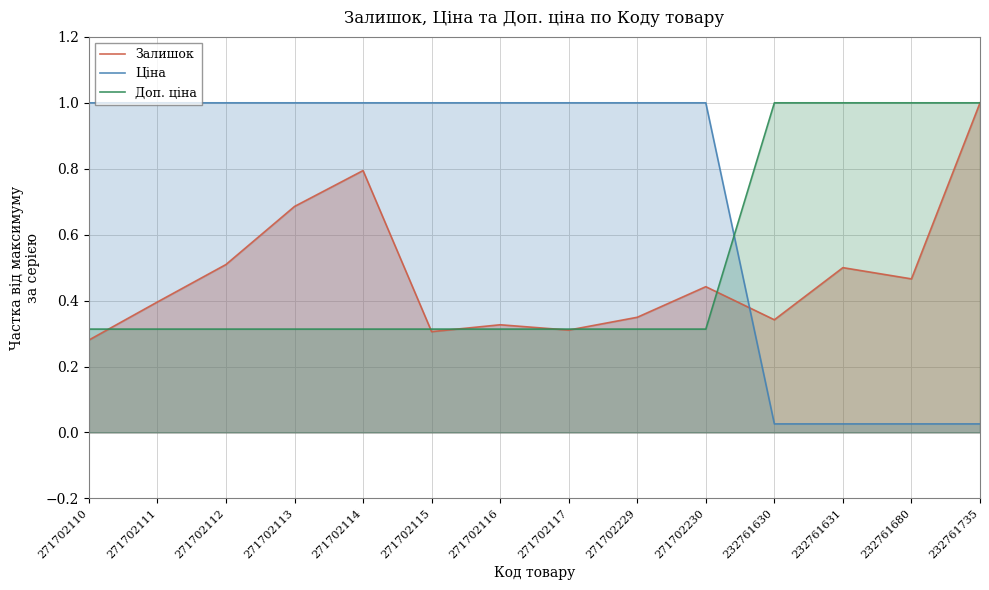

Reading left to right, transcribe all the data shown in this chart.

Залишок: 0.3	0.4	0.5	0.7	0.8	0.3	0.3	0.3	0.3	0.4	0.3	0.5	0.5	1.0
Ціна: 1.0	1.0	1.0	1.0	1.0	1.0	1.0	1.0	1.0	1.0	0.0	0.0	0.0	0.0
Доп. ціна: 0.3	0.3	0.3	0.3	0.3	0.3	0.3	0.3	0.3	0.3	1.0	1.0	1.0	1.0